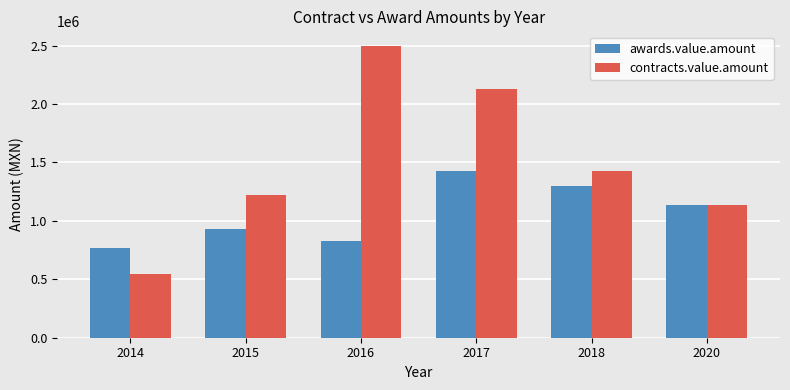

Rank the series by their maximum value, from highest to lowest.

contracts.value.amount, awards.value.amount